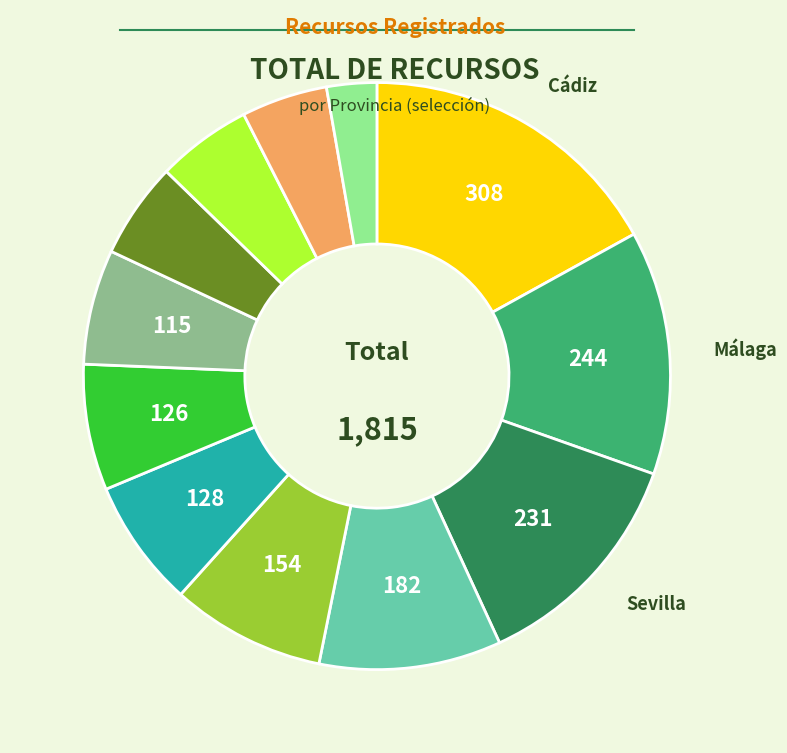

Does any single category account for the majority?

No